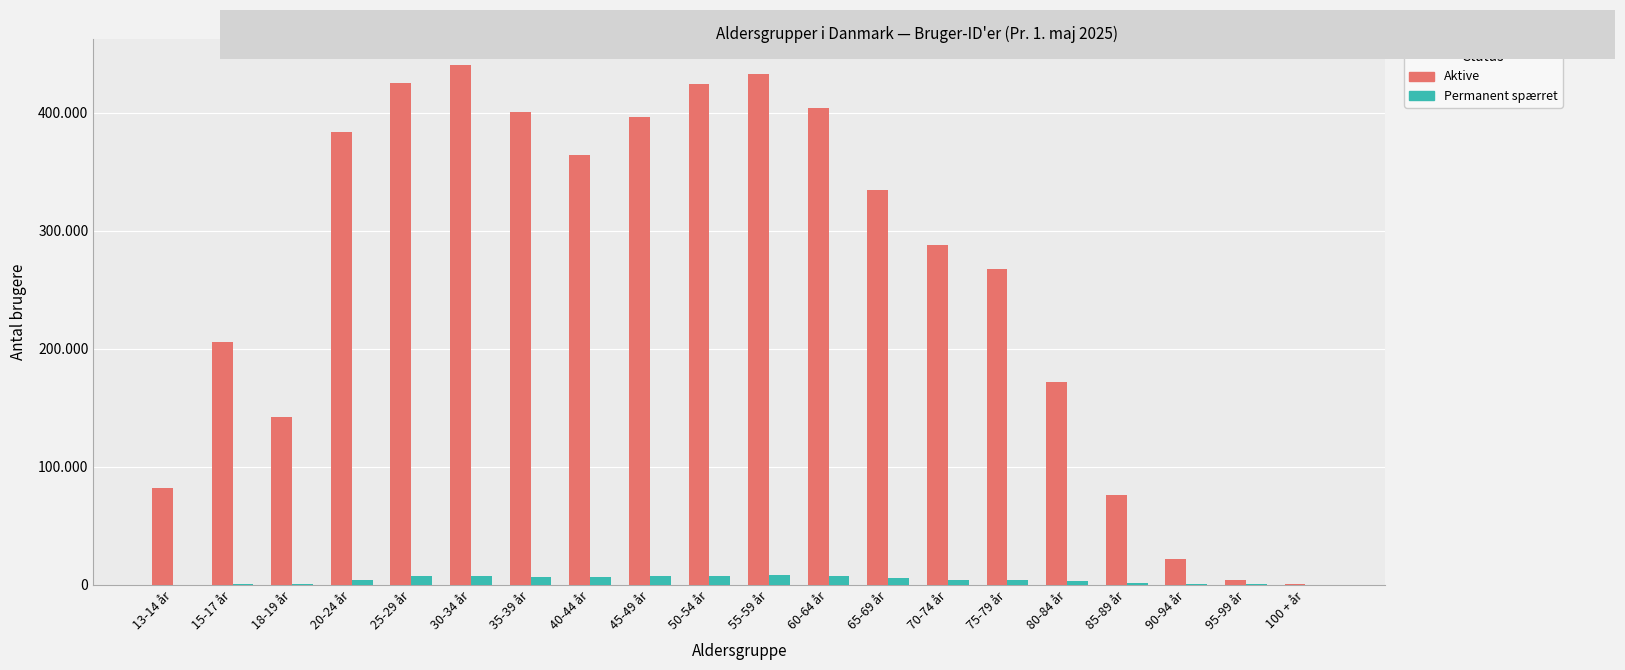

What are all the series names shown in the legend?

Aktive, Permanent spærret